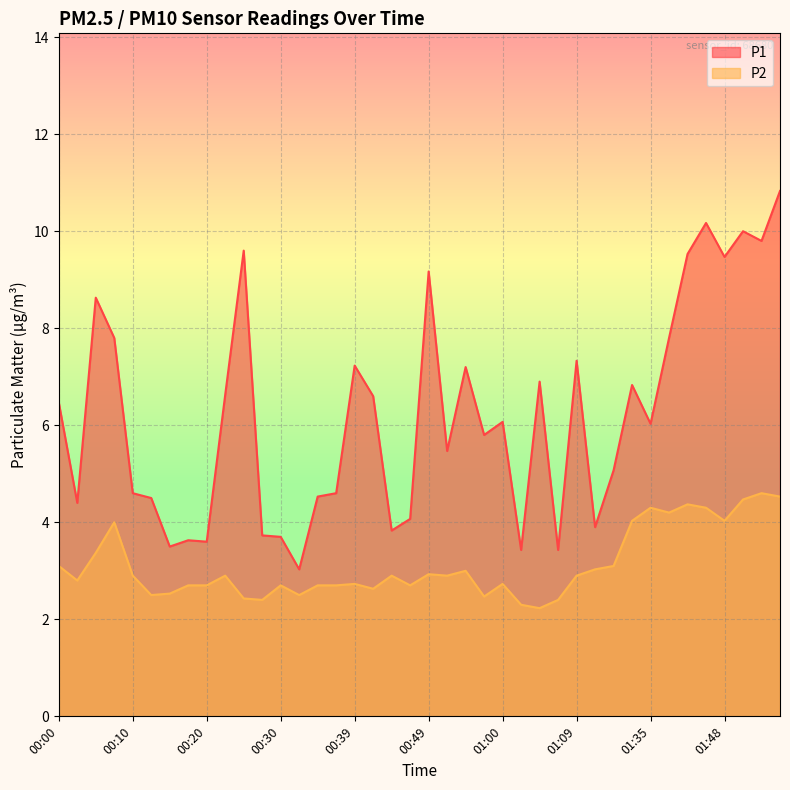

At which category does the chart reach its minimum across all series?

01:05